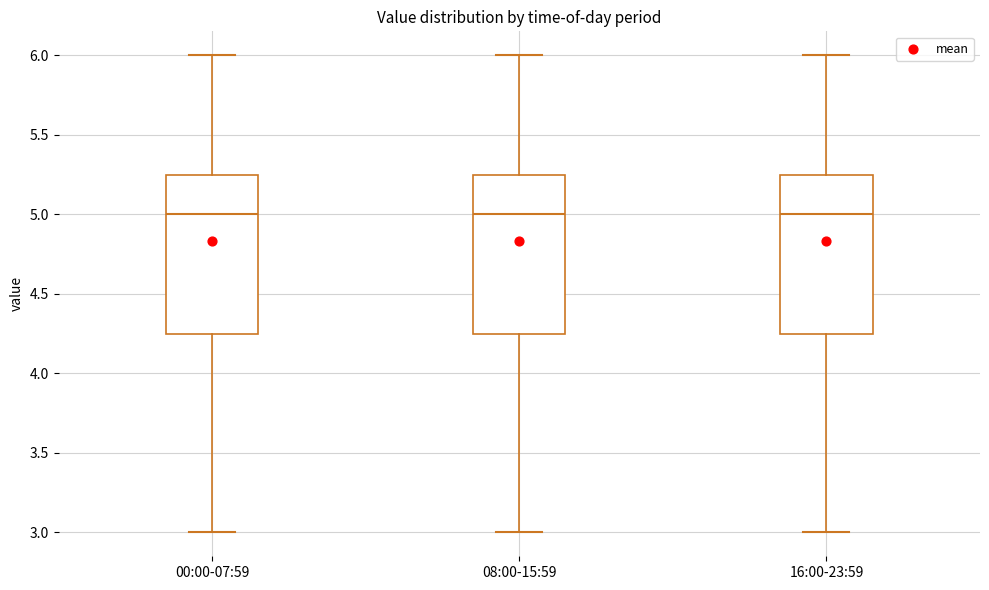

Reading left to right, read every box against the y-axis: the position of its median line, the range the box covers, and the ends of its whiskers. The values are not printed on the chart, so give them approximately, as read against the axis.

00:00-07:59: median 5.00, box 4.25 to 5.25, whiskers 3.00 to 6.00
08:00-15:59: median 5.00, box 4.25 to 5.25, whiskers 3.00 to 6.00
16:00-23:59: median 5.00, box 4.25 to 5.25, whiskers 3.00 to 6.00